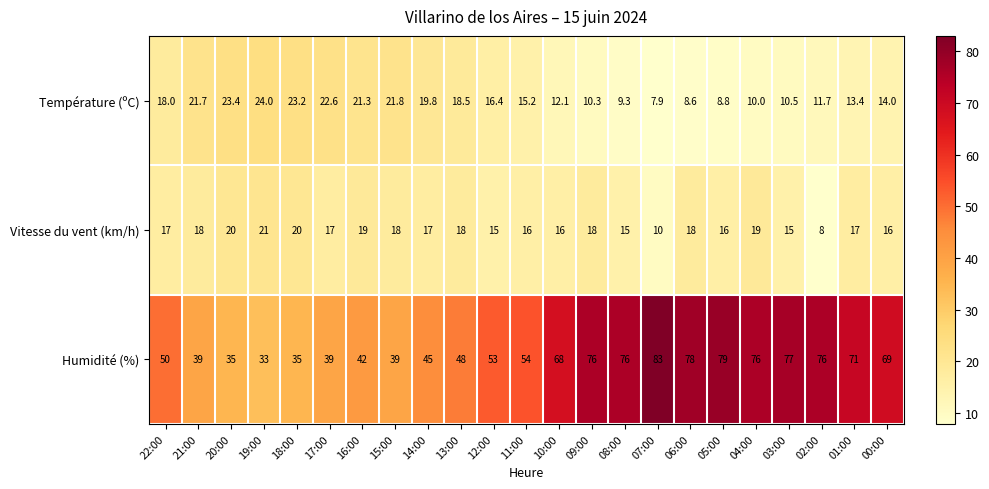

What is the total value across all series at 10:00?

96.1